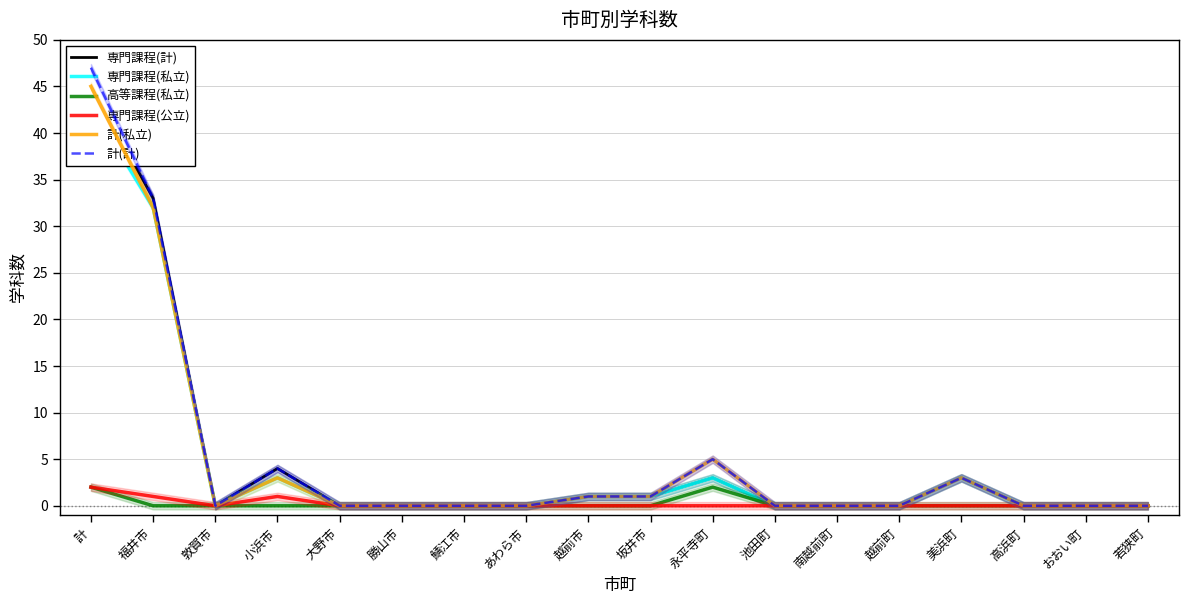

True or false: 高等課程(私立) has more than 0 interior local peaks.

True